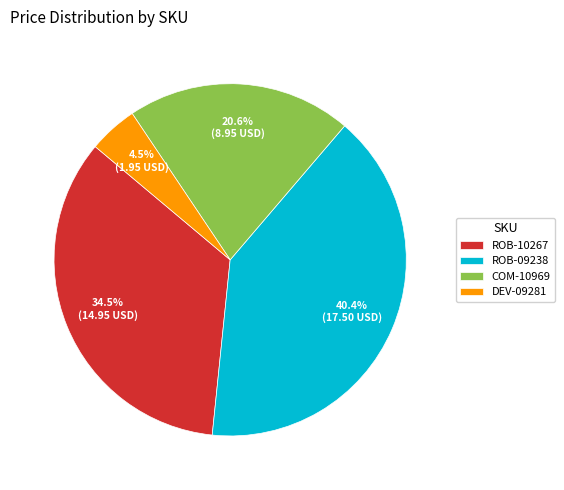

Count the number of slices in the pie.

4